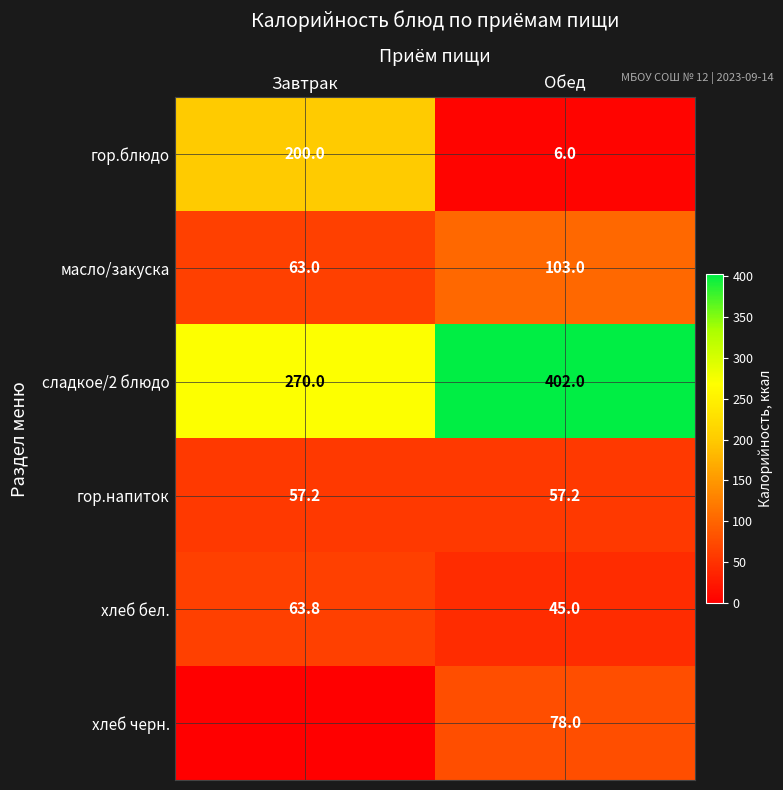

What is the sum of the гор.блюдо values at Завтрак and Обед?

206.0